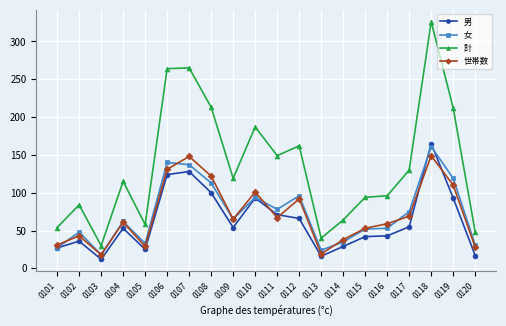

True or false: 計 and 世帯数 intersect in this chart.

False